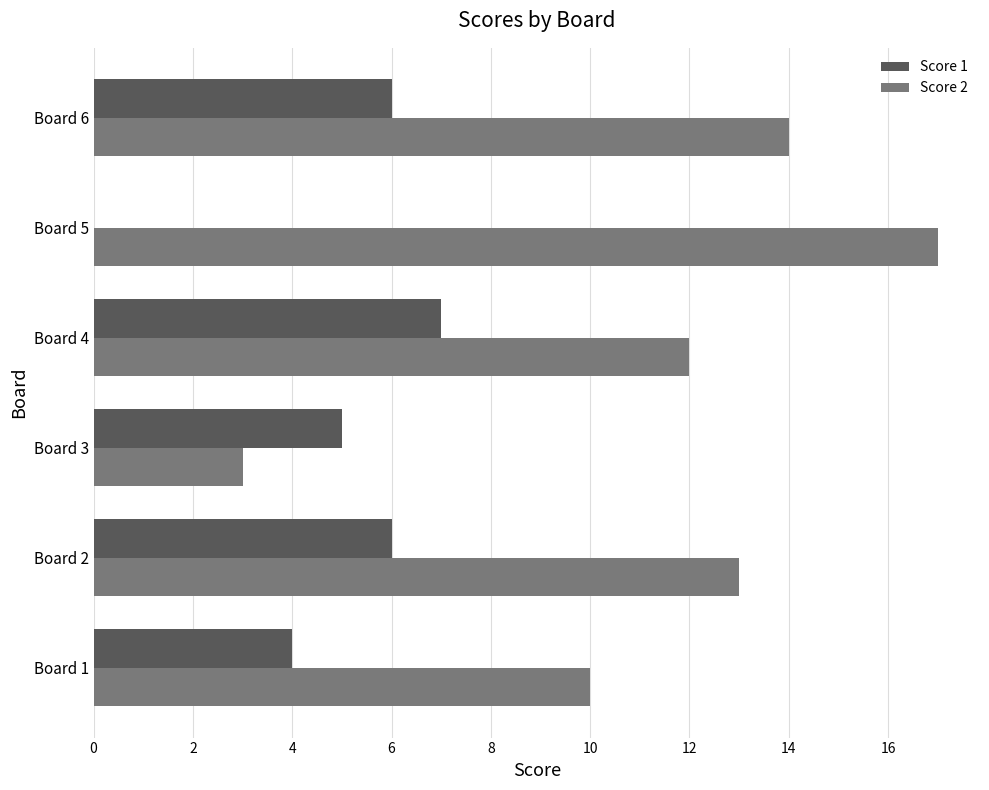

At which category is the sum across all series the highest?

Board 6